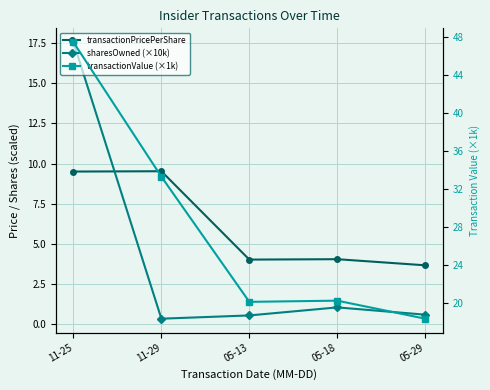

True or false: transactionPricePerShare has more than 0 points higher than both neighbors.

True